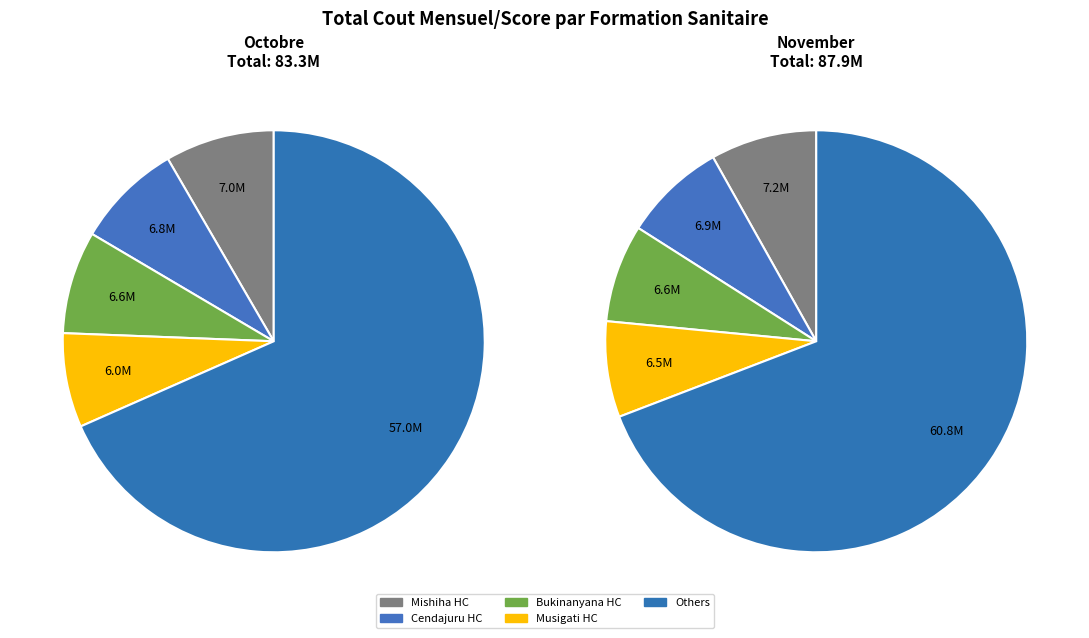

Is it true that Muruta HC is 1% of the pie?

False